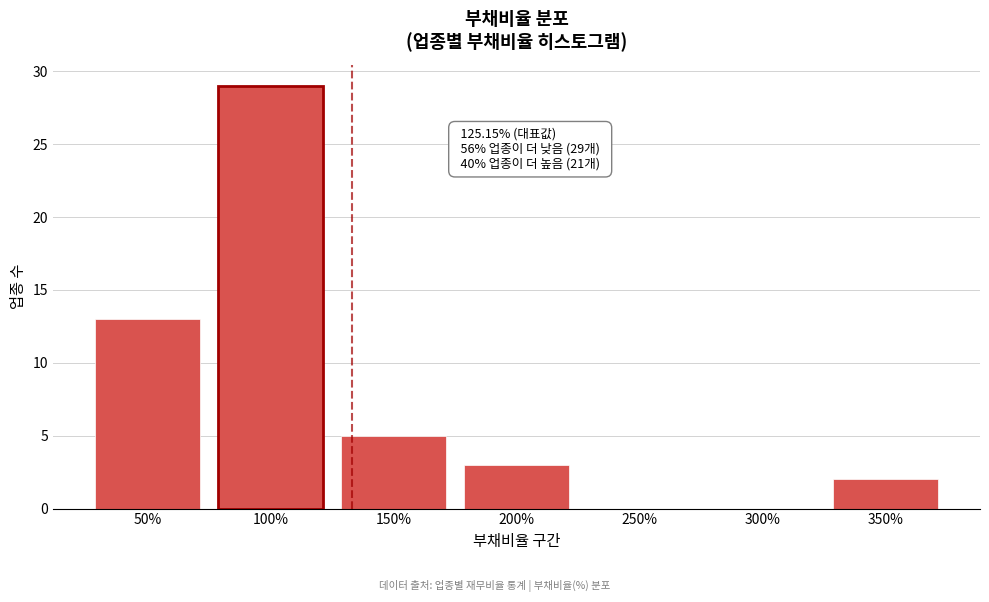

Reading left to right, extract all data points from this chart.

50%=13	100%=29	150%=5	200%=3	250%=0	300%=0	350%=2